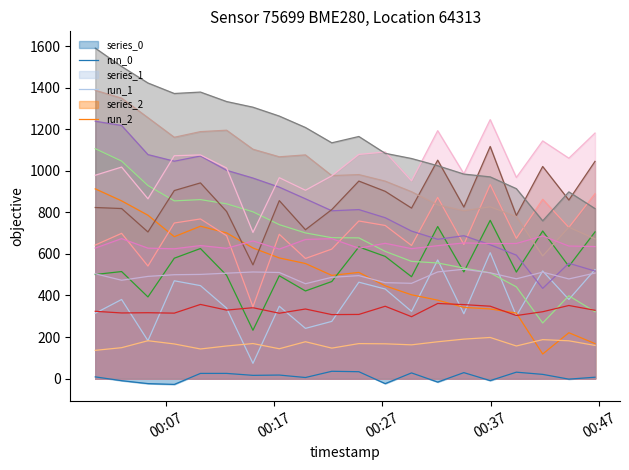

After their last crossing, which series has the higher values: run_5 or run_1?

run_1